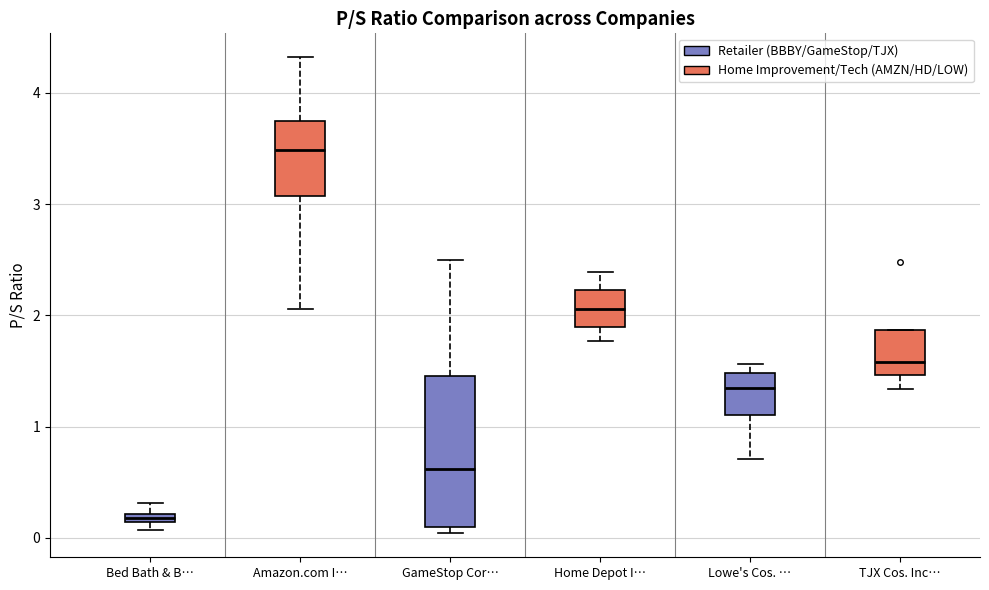

Which box has the lowest median line?

Bed Bath & B…